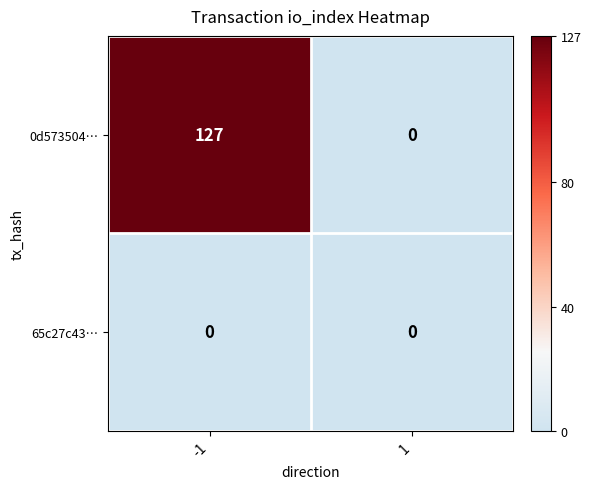

What is the difference between the maximum and minimum values in the 0d573504… series?

127